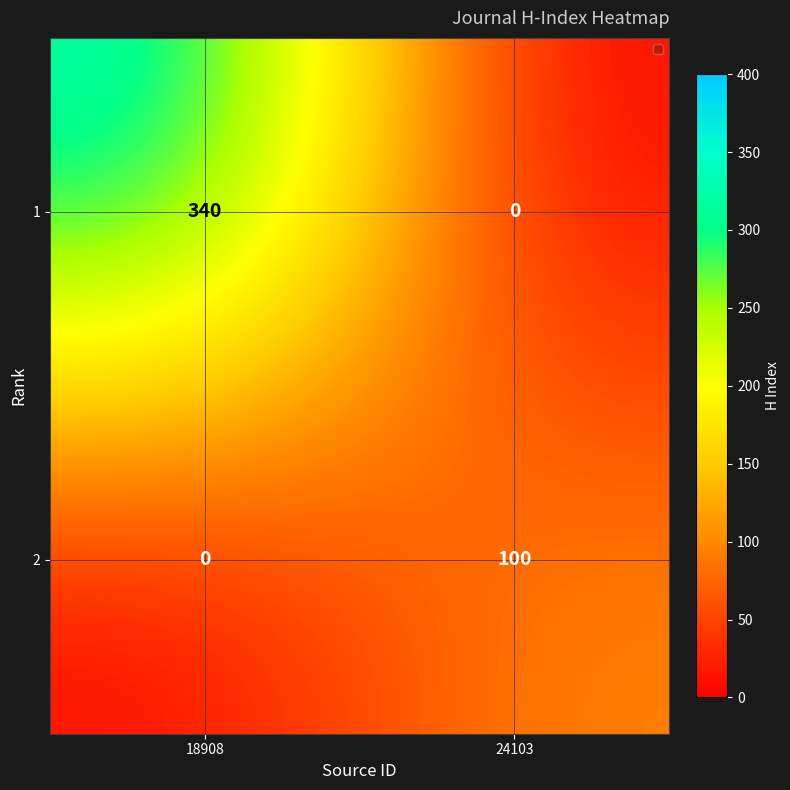

At which category does the chart reach its peak across all series?

18908